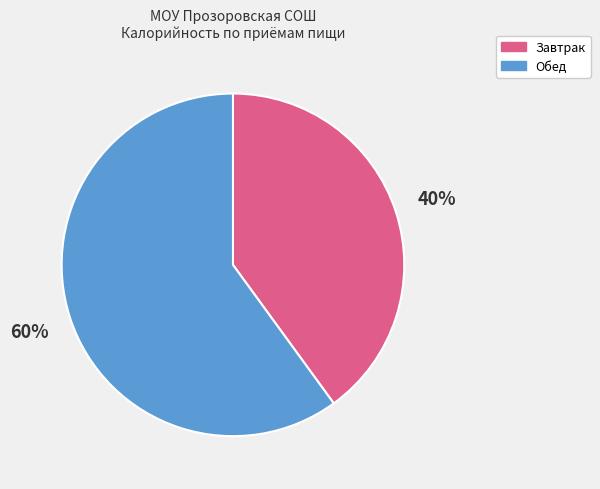

Which slice is the largest?

Обед